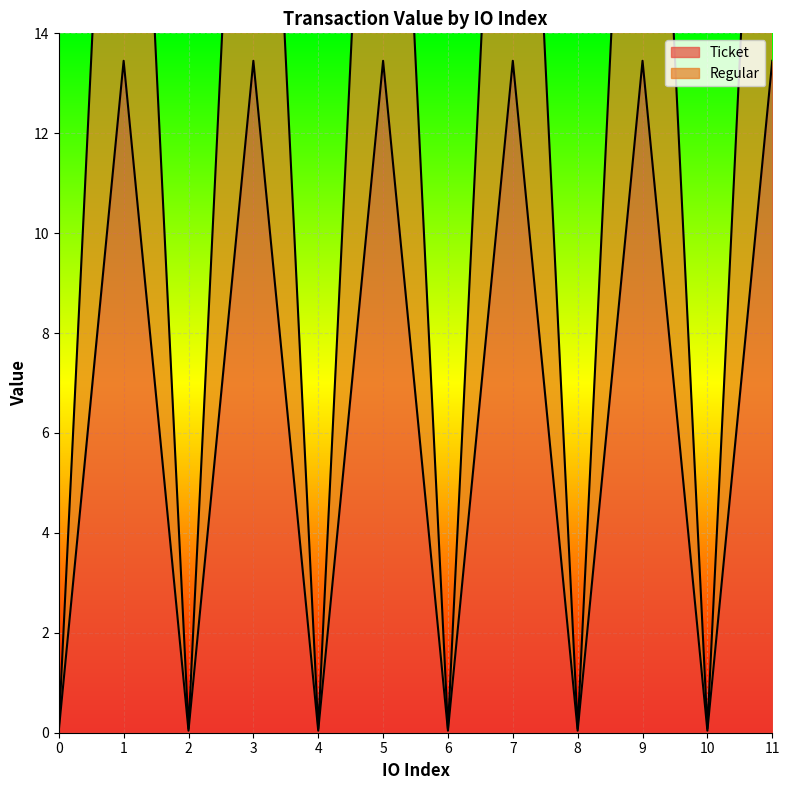

How many interior local valleys does the Regular series have?

5